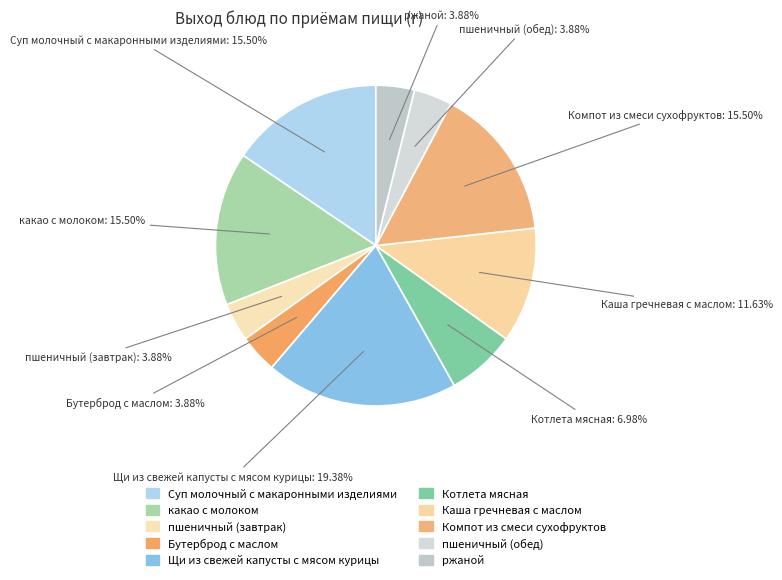

Which slice is the smallest?

пшеничный (завтрак)